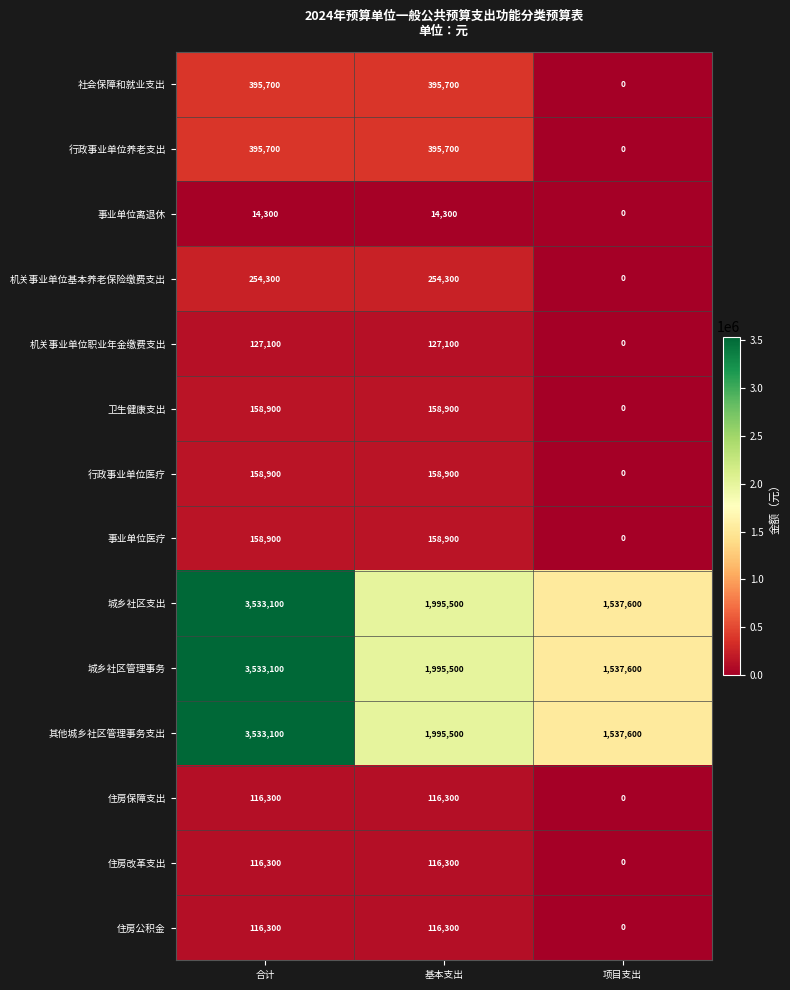

Is the value of 机关事业单位基本养老保险缴费支出 at 合计 greater than the value of 事业单位医疗 at 项目支出?

Yes